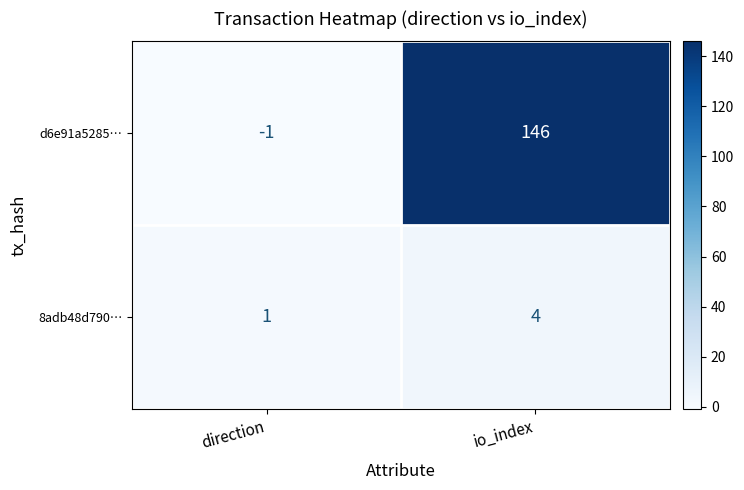

True or false: 8adb48d790… has a value of 1 at direction.

True